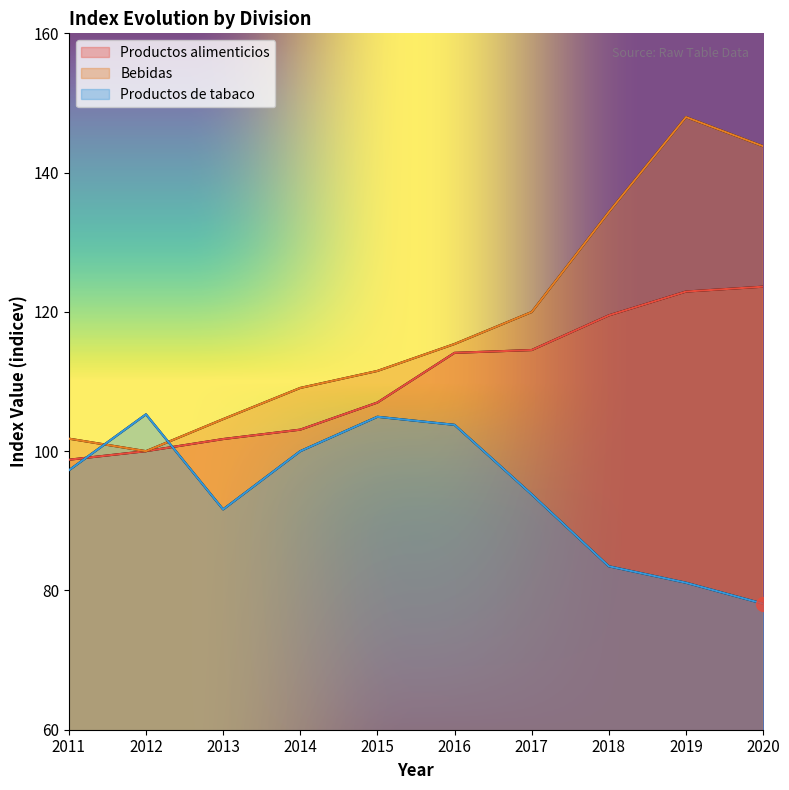

Reading right to left, list all the values displayed in this chart.

Productos alimenticios: 123.6	122.9	119.5	114.5	114.1	107.0	103.1	101.7	100.0	98.8
Bebidas: 143.8	148.0	134.3	120.0	115.4	111.5	109.1	104.6	100.0	101.8
Productos de tabaco: 78.1	81.1	83.5	93.8	103.8	104.9	100.0	91.6	105.3	97.2